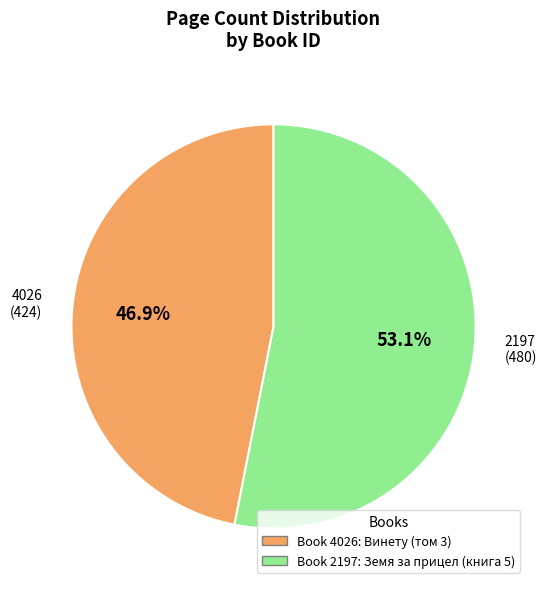

Approximately how many times larger is the value at 4026 compared to 2197?

0.9